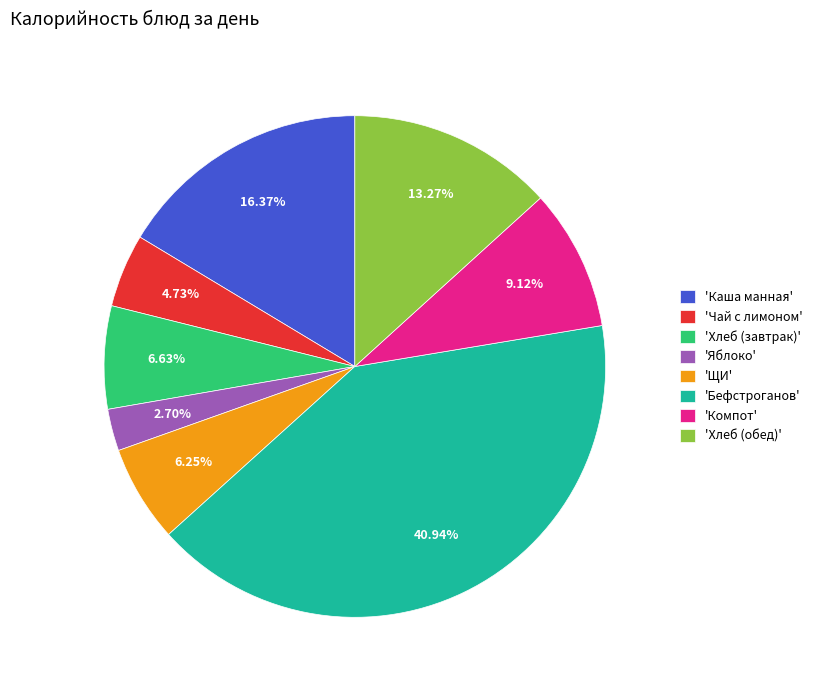

What is the ratio of the value at 'Хлеб (завтрак)' to the value at 'Яблоко'?

2.5